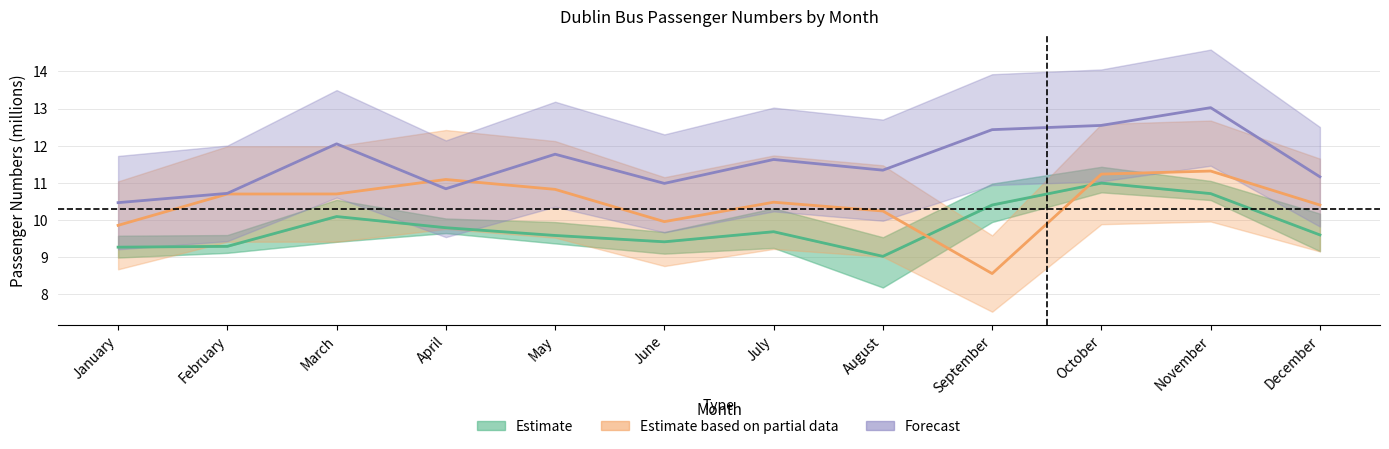

What is the value of the Forecast point at the 11th from the left?

13.0